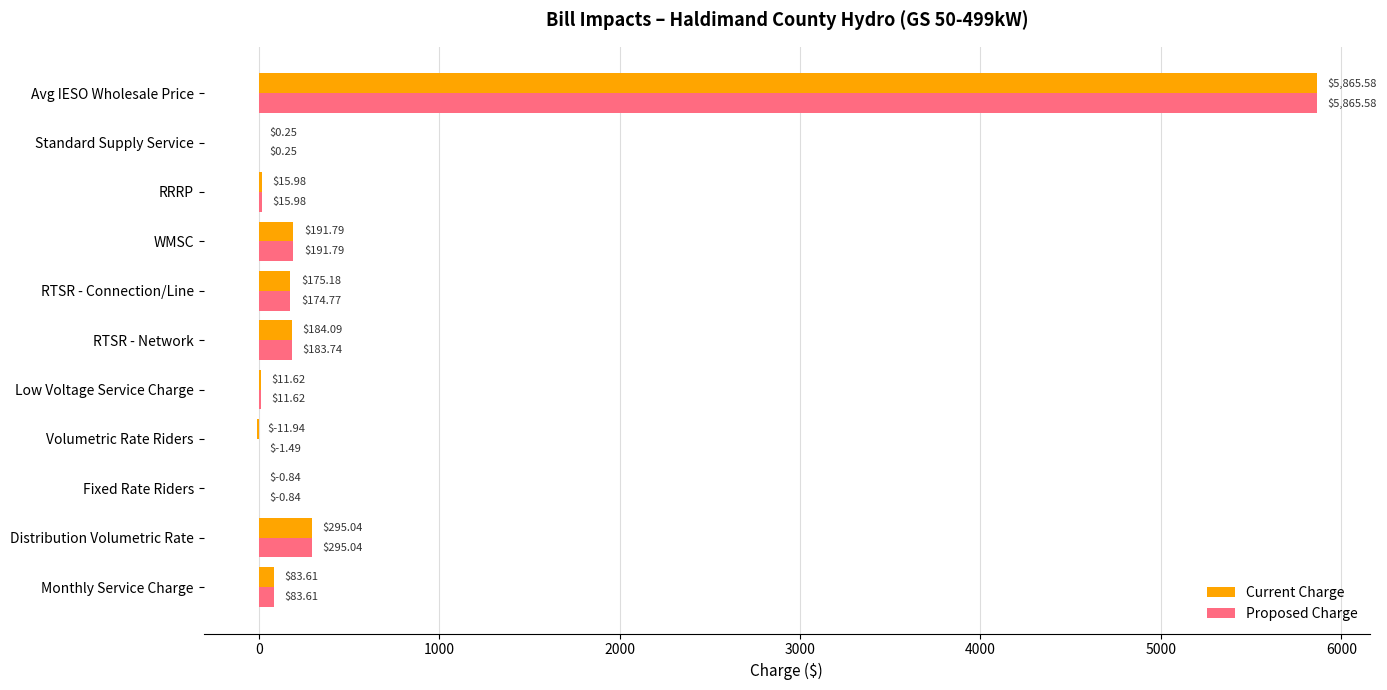

Which label corresponds to the largest value in the chart?

Avg IESO Wholesale Price